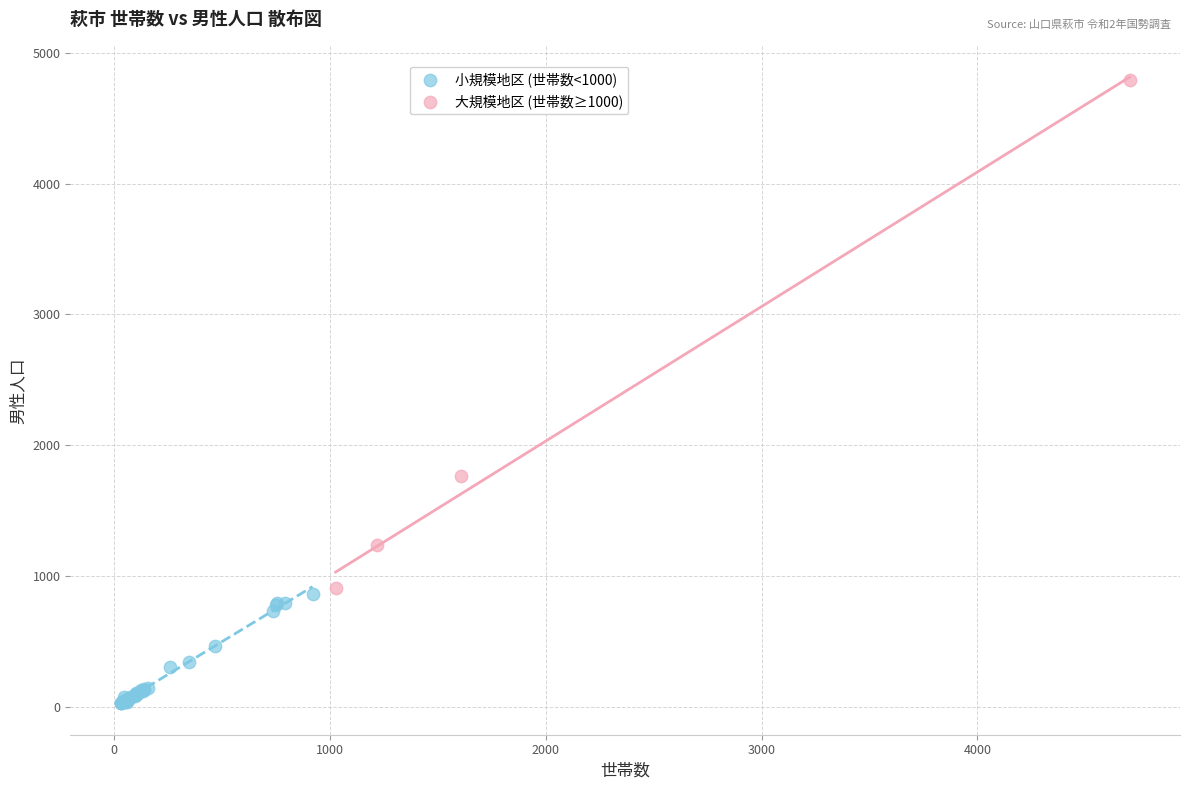

Which series reaches the minimum Y coordinate?

小規模地区 (世帯数<1000)